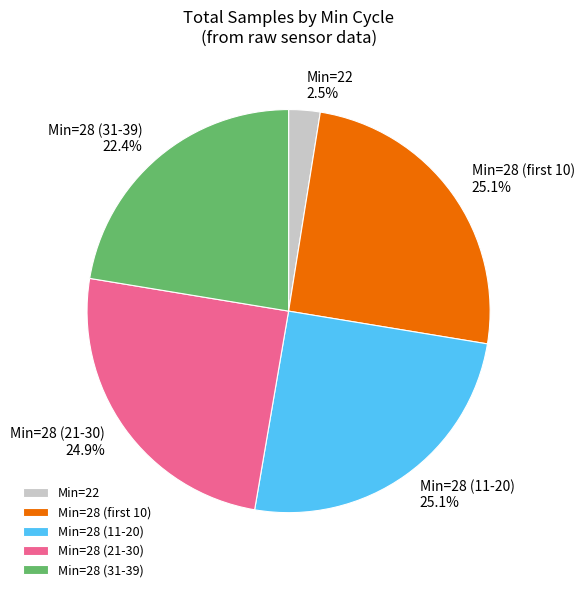

What is the ratio of the value at Min=28 (11-20) to the value at Min=28 (21-30)?

1.0